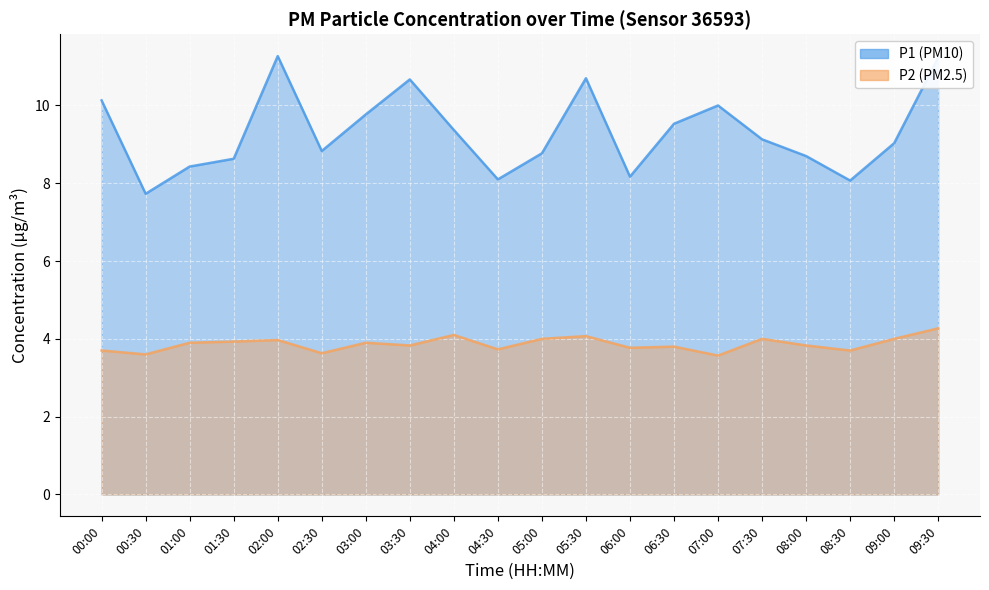

In P2, how many points are lower than both neighbors (excluding endpoints)?

7